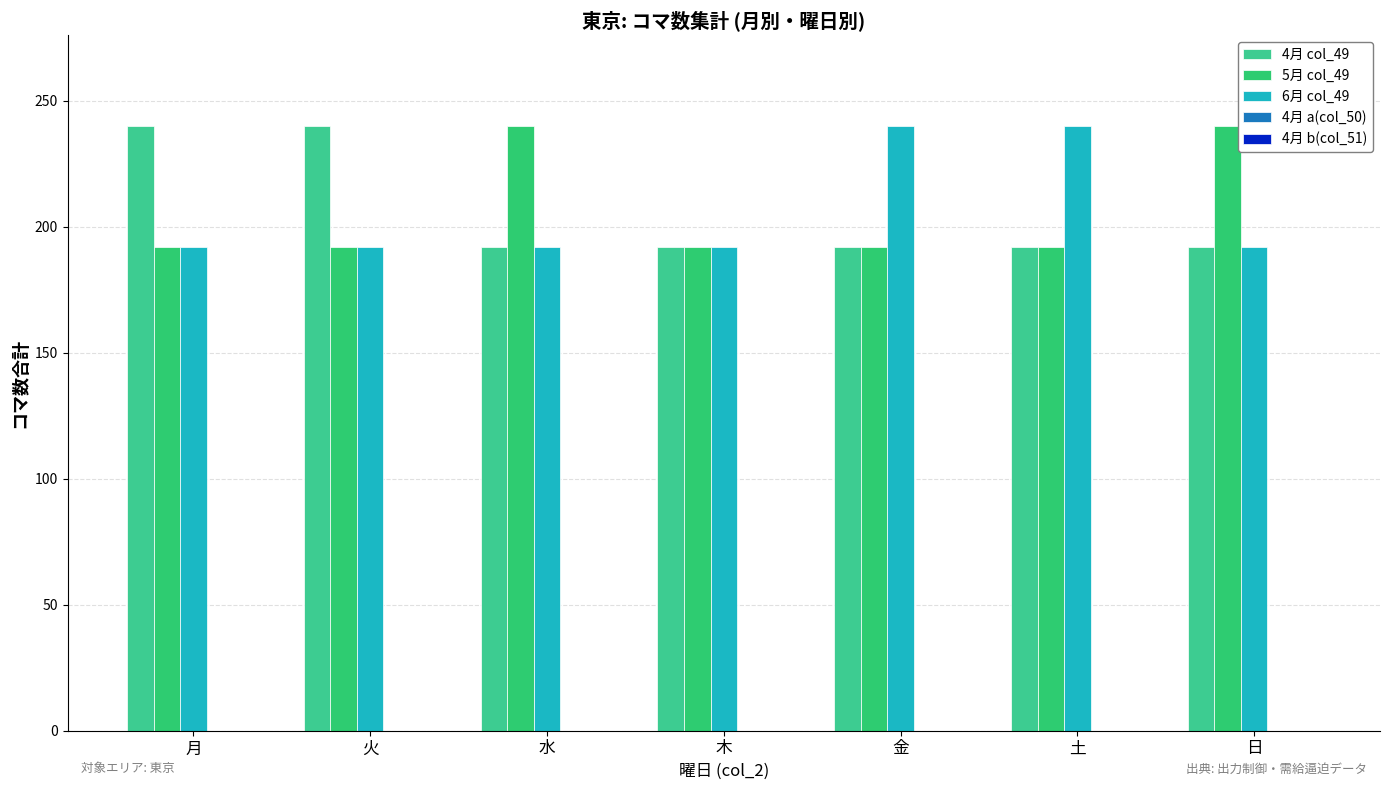

Which series has the largest range (max minus min)?

4月 col_49